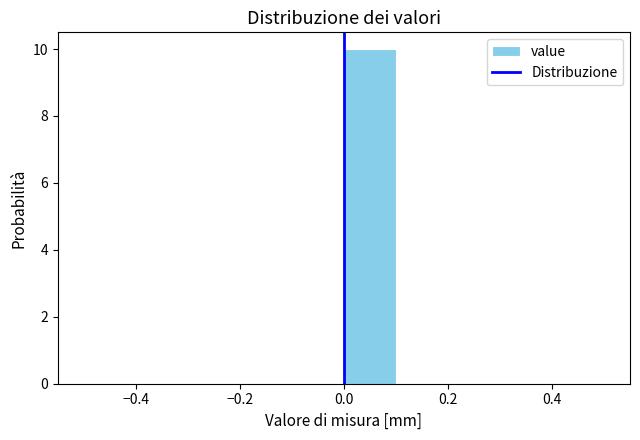

Which range on the x-axis has the tallest bar?

0.0 to 0.1